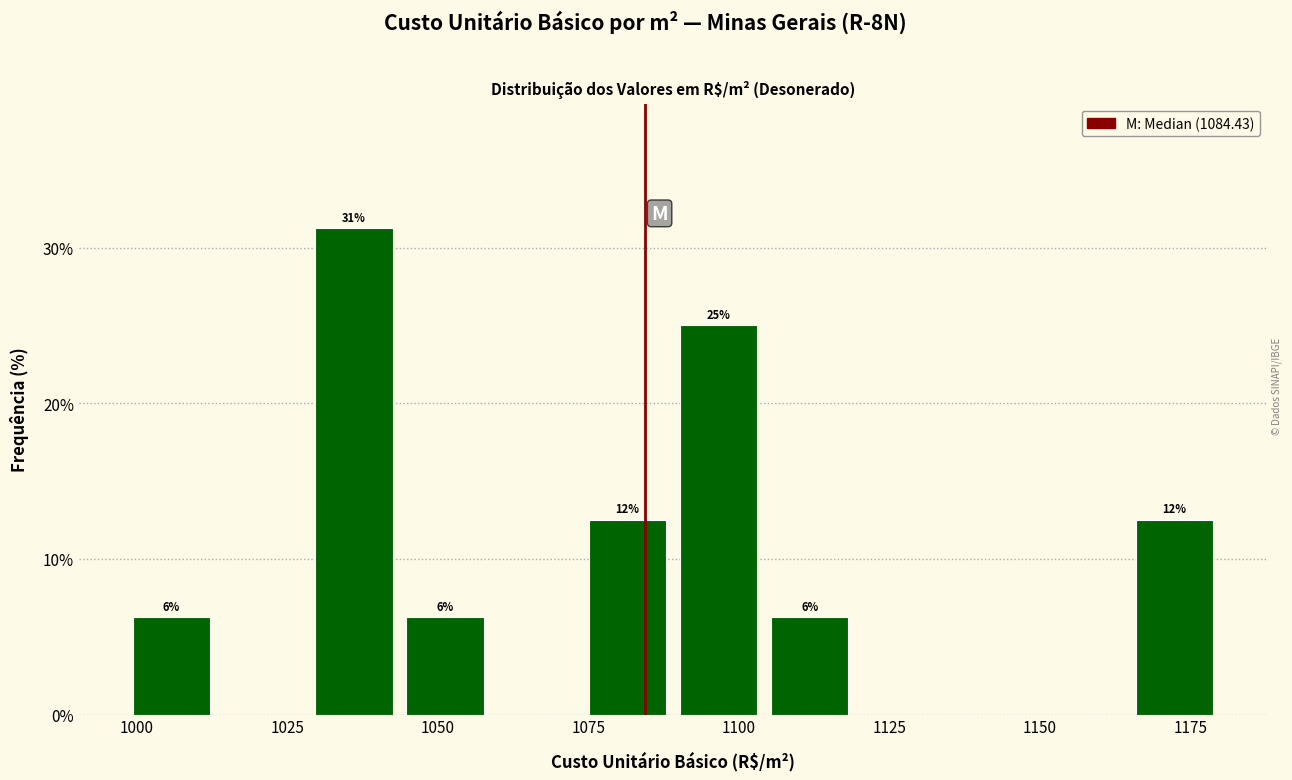

Around what value on the x-axis is the tallest bar? Give the approximate position of its centre, as read against the axis.

1035